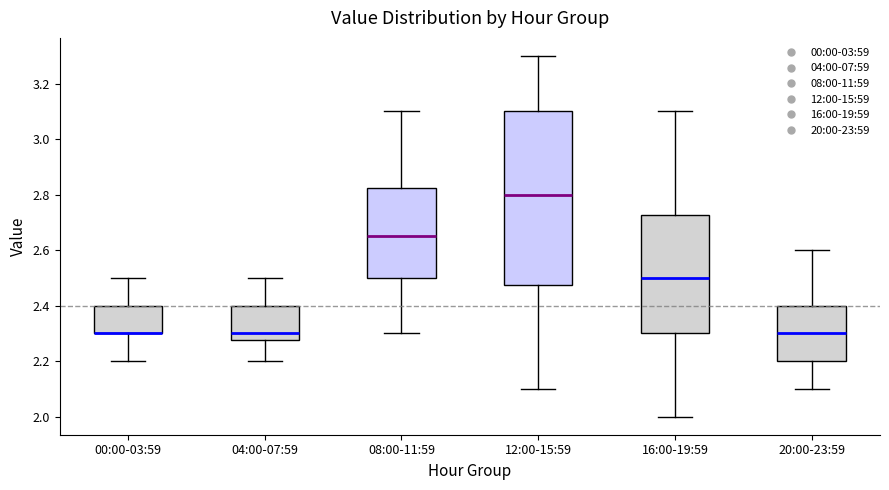

Which box is the tallest, from its lower edge to its upper edge?

12:00-15:59